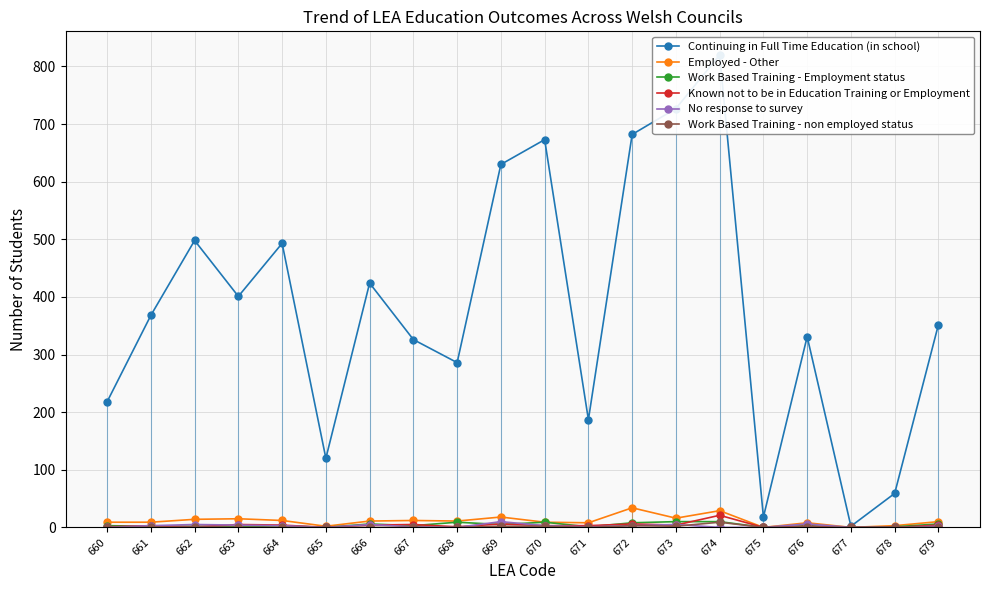

At which category does the chart reach its peak across all series?

674